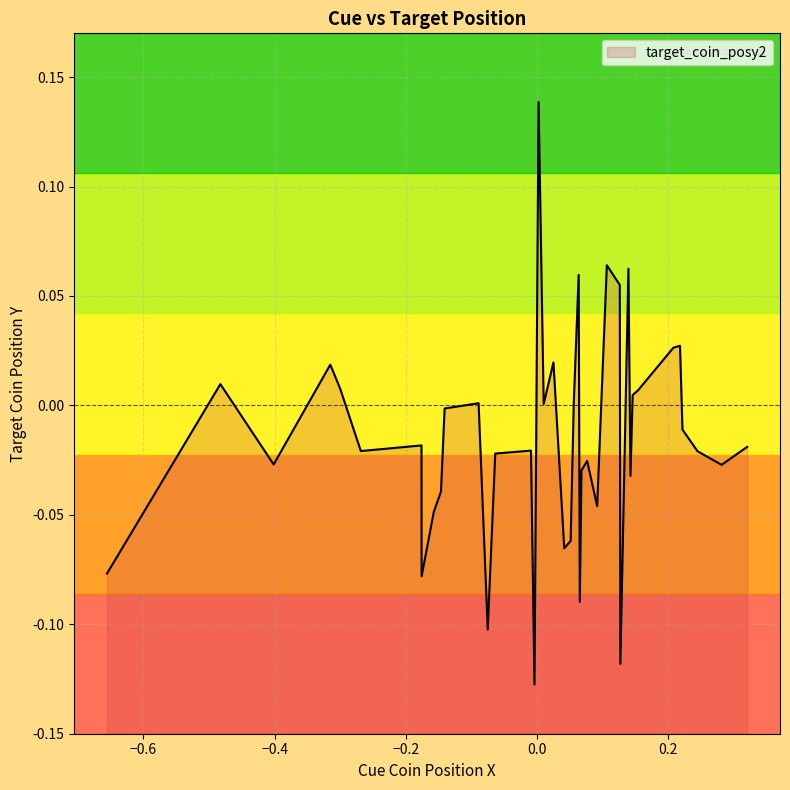

Count the number of values greater than 0.

16